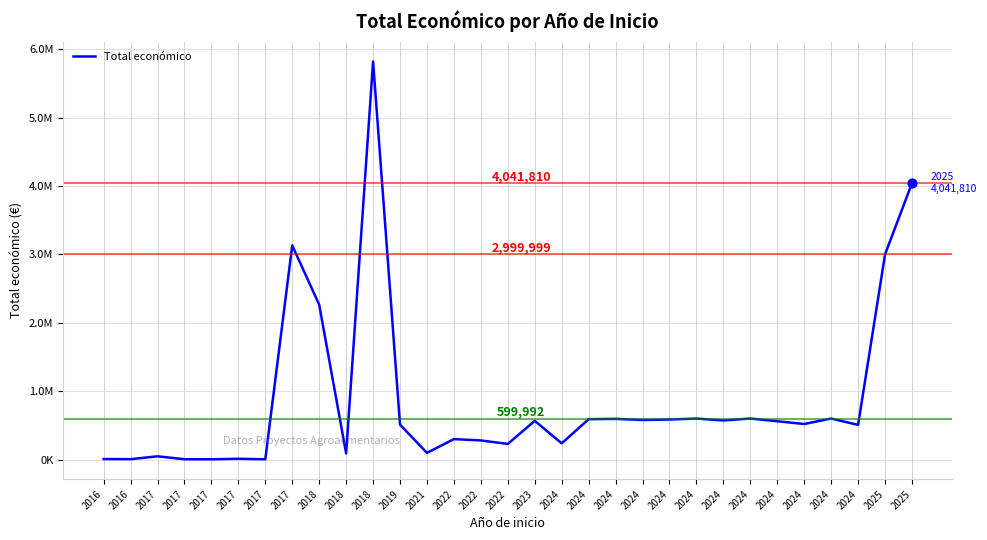

Between 2018 and 2022, which is larger?

2018